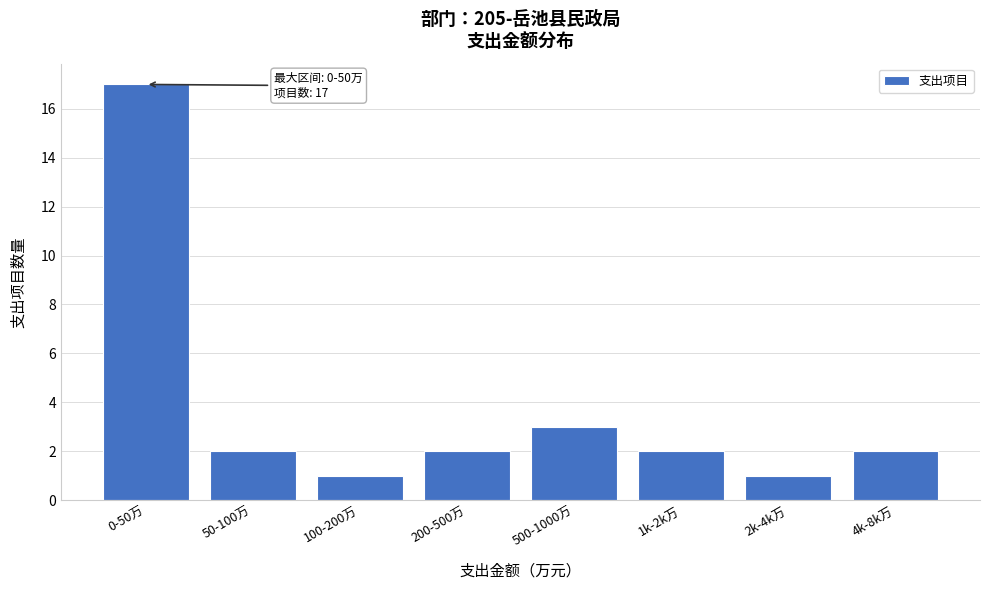

Reading right to left, extract all data points from this chart.

2	1	2	3	2	1	2	17